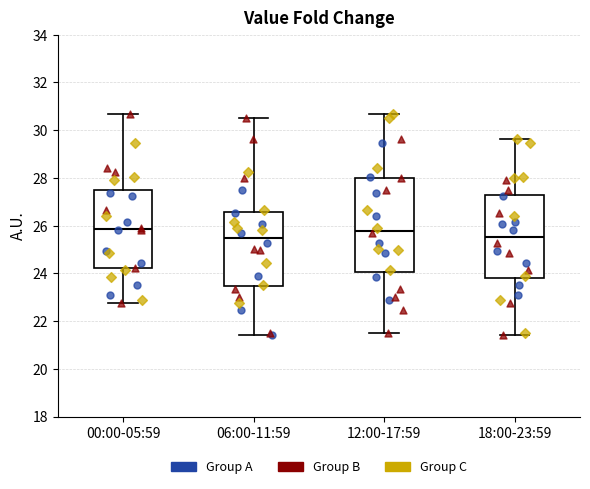

Reading left to right, read every box against the y-axis: the position of its median line, the range the box covers, and the ends of its whiskers. The values are not printed on the chart, so give them approximately, as read against the axis.

00:00-05:59: median 25.8, box 24.2 to 27.6, whiskers 22.8 to 30.6
06:00-11:59: median 25.4, box 23.4 to 26.6, whiskers 21.4 to 30.6
12:00-17:59: median 25.8, box 24.0 to 28.0, whiskers 21.6 to 30.6
18:00-23:59: median 25.6, box 23.8 to 27.2, whiskers 21.4 to 29.6